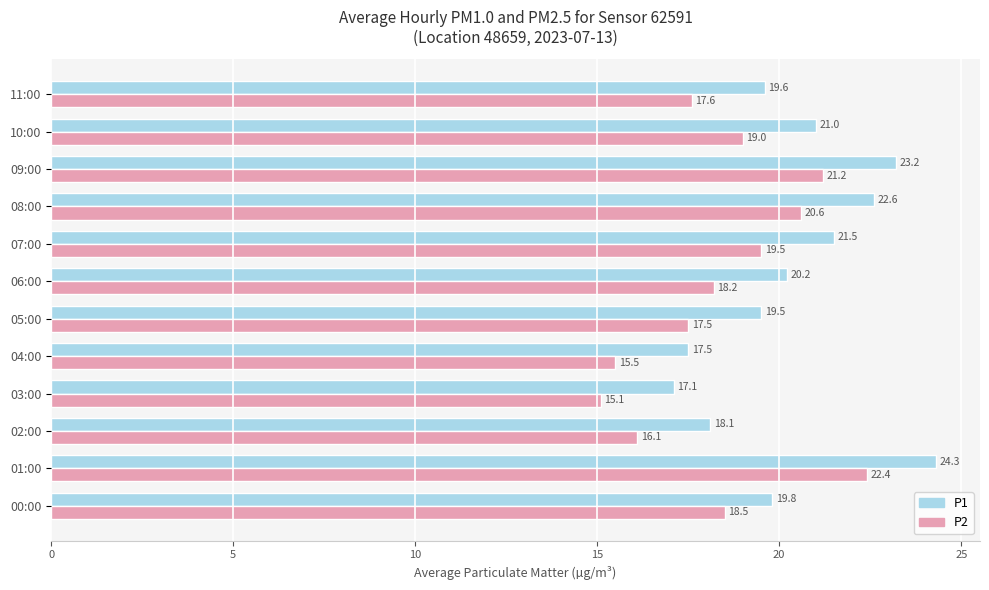

At which label does P2 reach its peak?

01:00